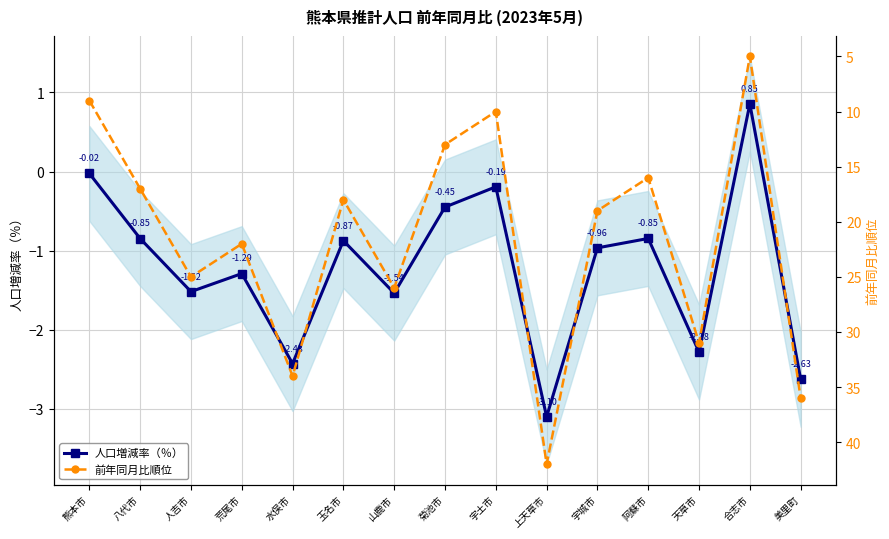

How many interior local peaks does the 前年同月比順位 series have?

5